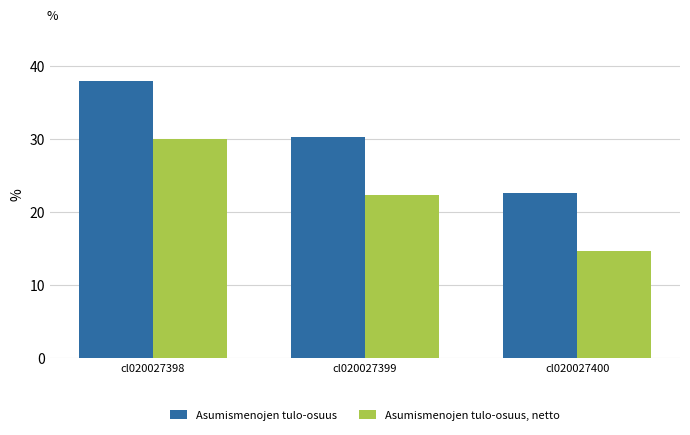

What is the value of the Asumismenojen tulo-osuus, netto bar at the 3rd from the left?

14.7